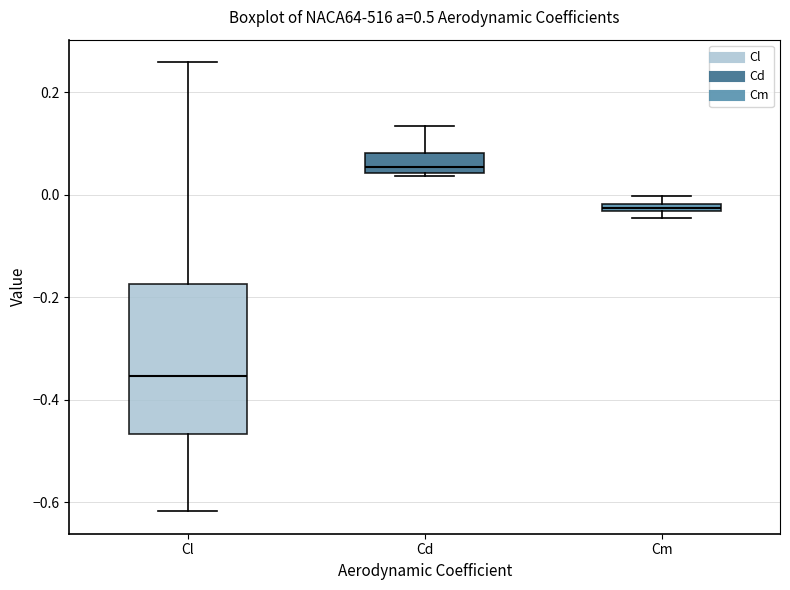

Which box has the highest median line?

Cd